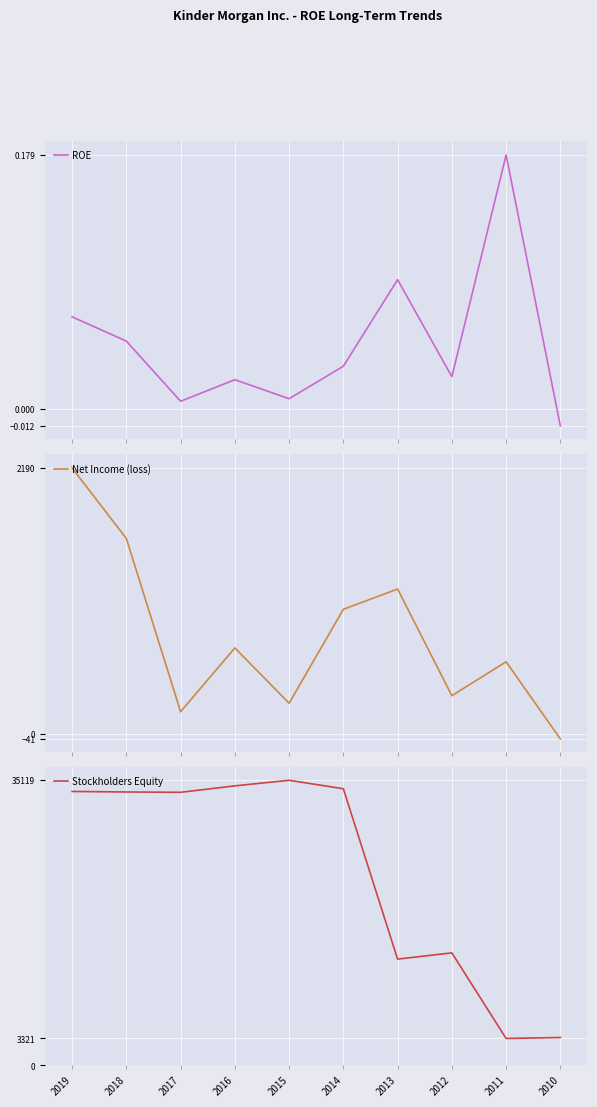

Where do Net Income (loss) and ROE first cross each other?

2011 and 2010